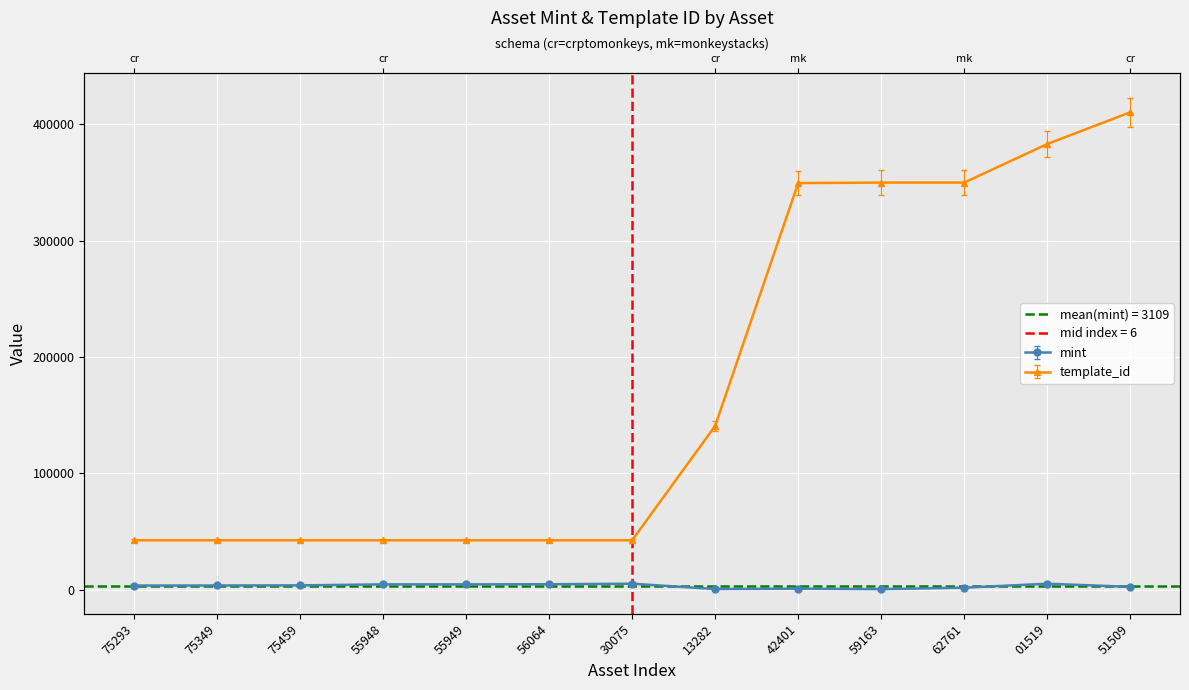

Rank the series by their average value, from highest to lowest.

template_id, mint